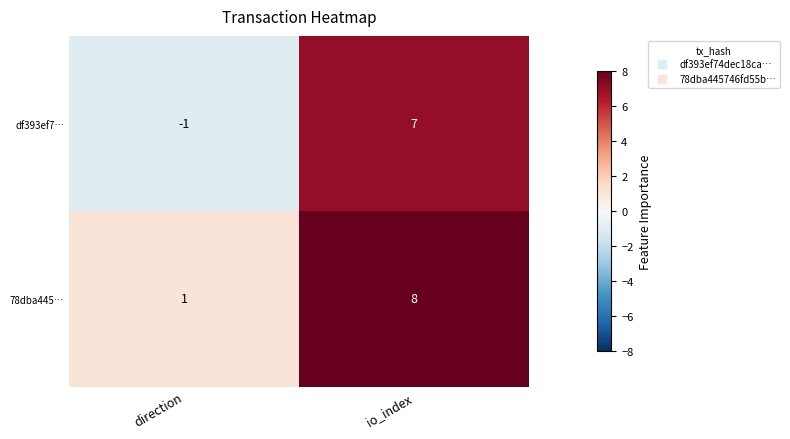

What is the approximate value of 78dba445… at io_index?

8